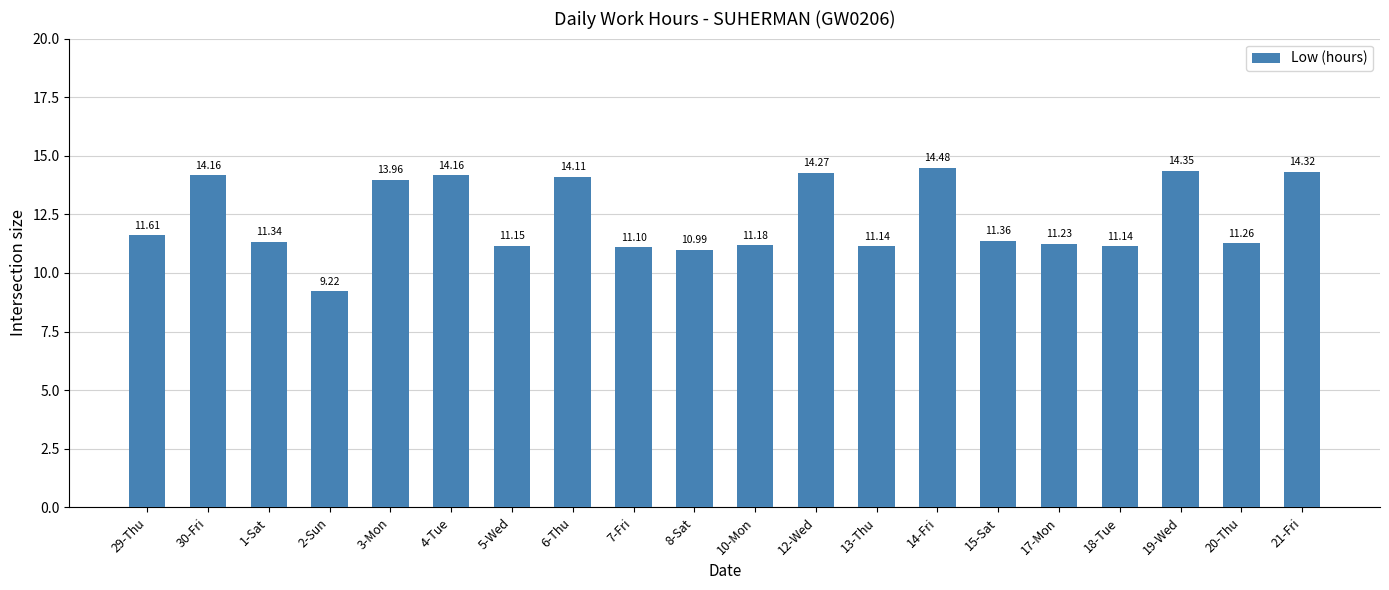

Between 5-Wed and 7-Fri, which is larger?

5-Wed